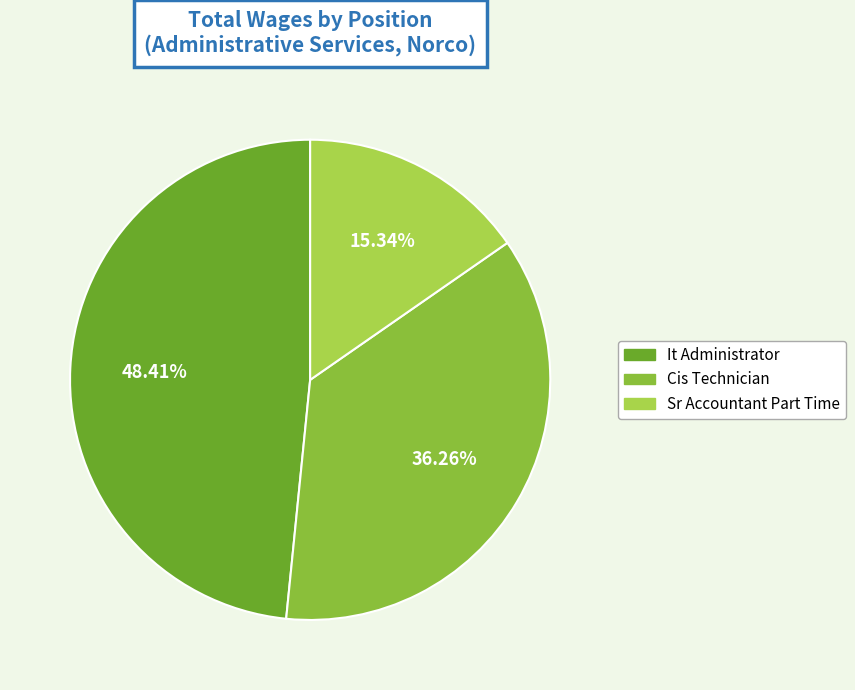

Does It Administrator account for over 50% of the chart?

No